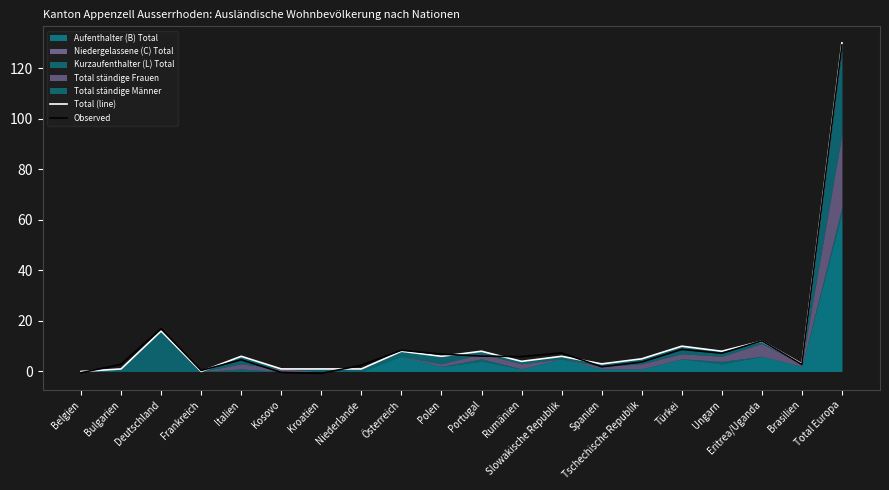

At which label does Total (line) reach its minimum?

Belgien